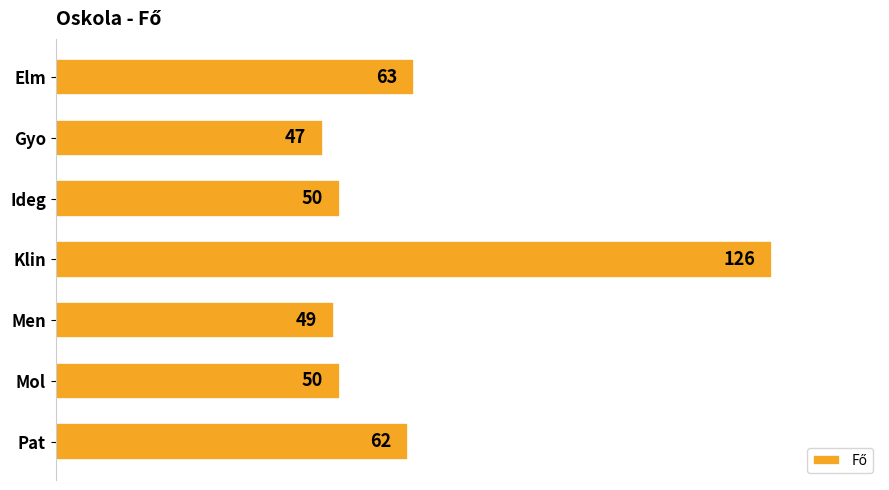

Approximately how many times larger is the value at Elm compared to Ideg?

1.3